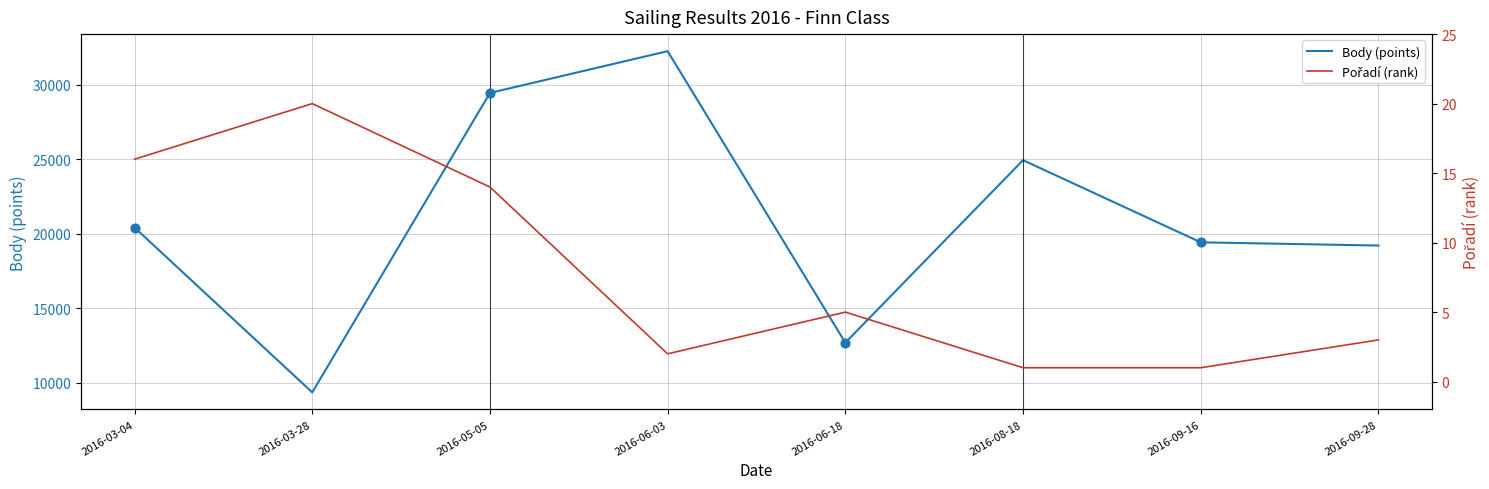

Which series contains the highest Y value?

Body (points)